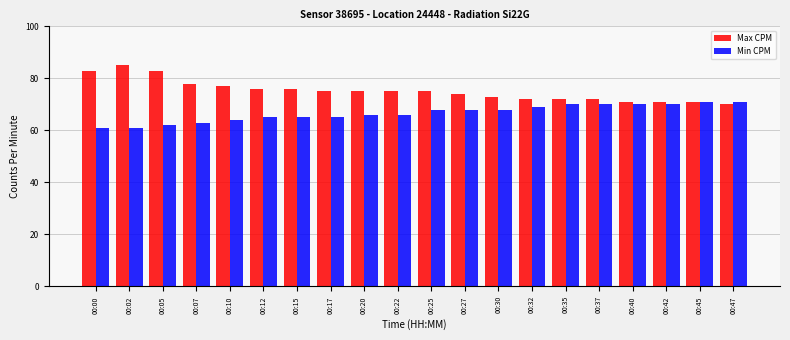

What is the minimum value for Min CPM?

61